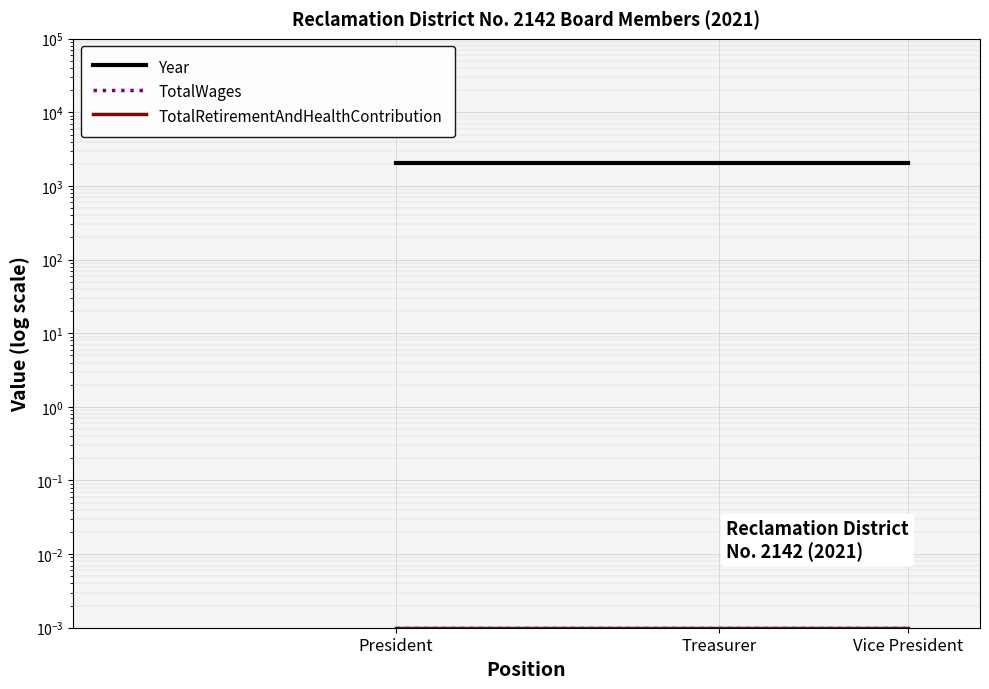

Between Vice President and President, which is larger?

Vice President